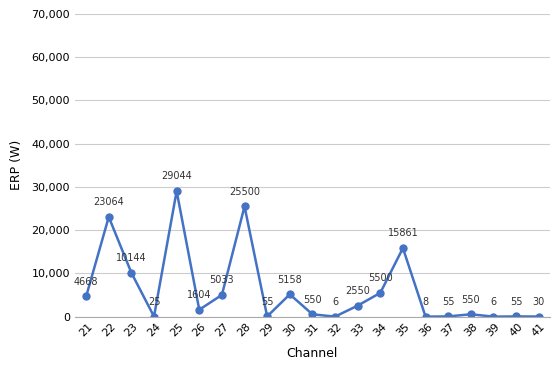

What is the value of the 15th point from the left?

15861.0